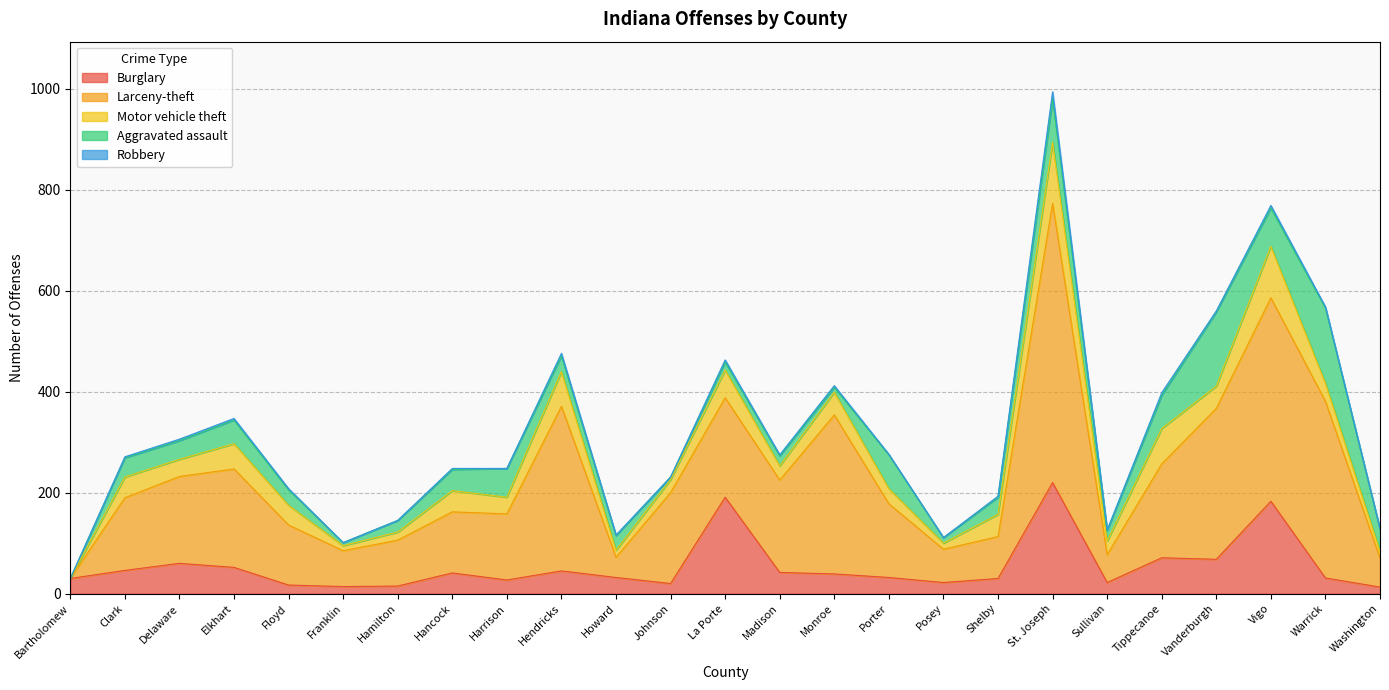

What is the total value across all series at Hancock?

248